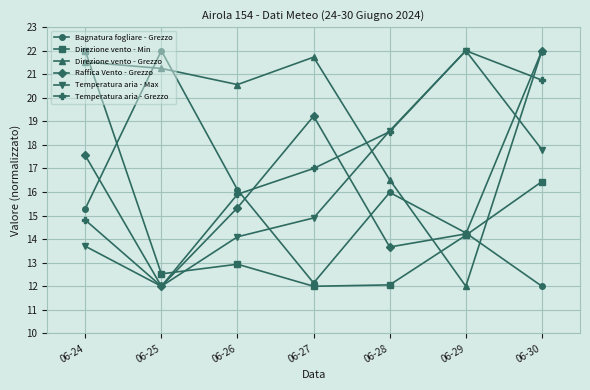

What are all the series names shown in the legend?

Bagnatura fogliare - Grezzo, Direzione vento - Min, Direzione vento - Grezzo, Raffica Vento - Grezzo, Temperatura aria - Max, Temperatura aria - Grezzo